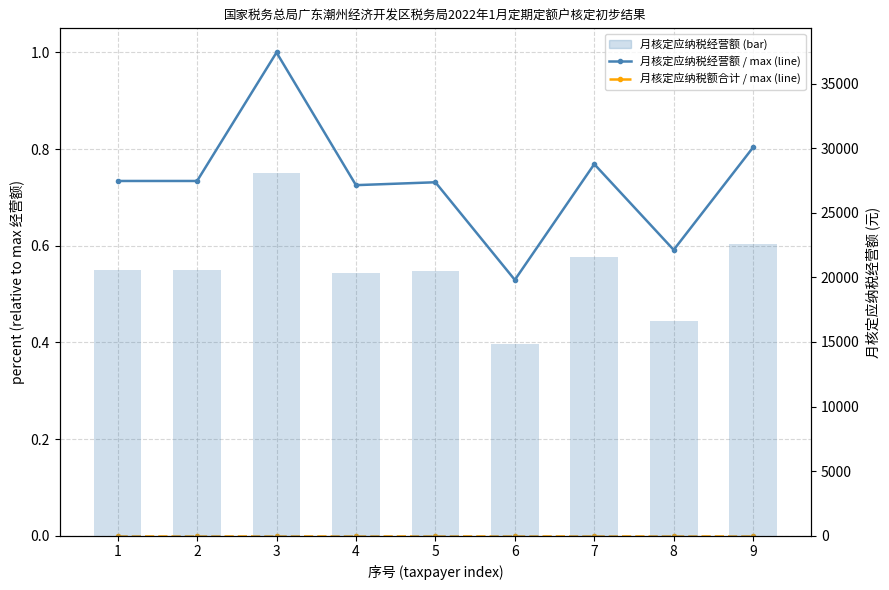

List the series in order of their peak value, lowest first.

月核定应纳税额合计 / max (line), 月核定应纳税经营额 / max (line), 月核定应纳税经营额 (bar)